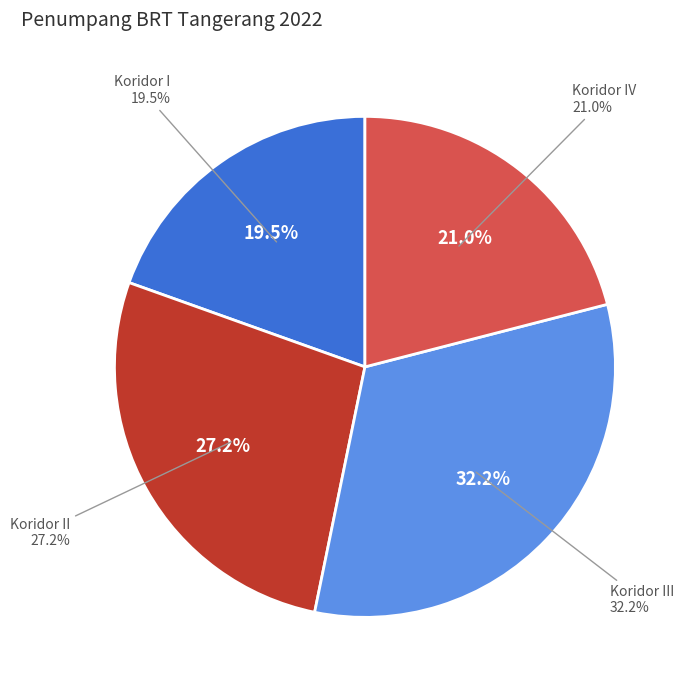

Is it true that Koridor III is 32% of the pie?

True